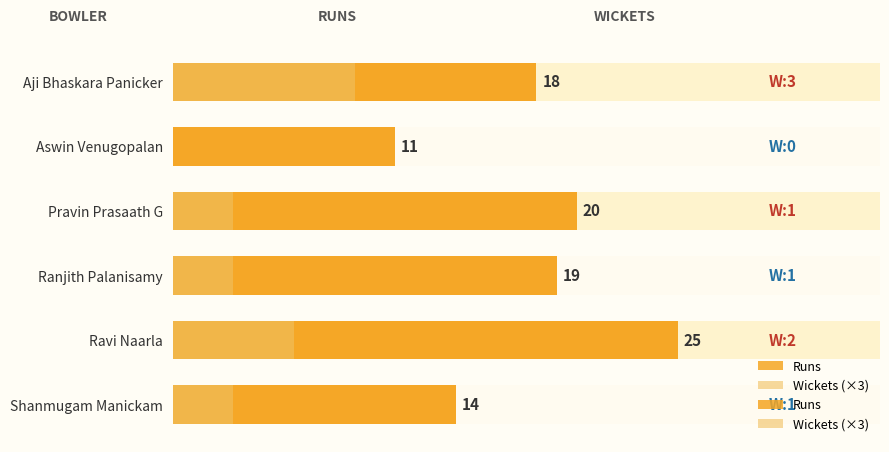

Rank the series at 10 from highest to lowest value.

Runs, Wickets (×3)